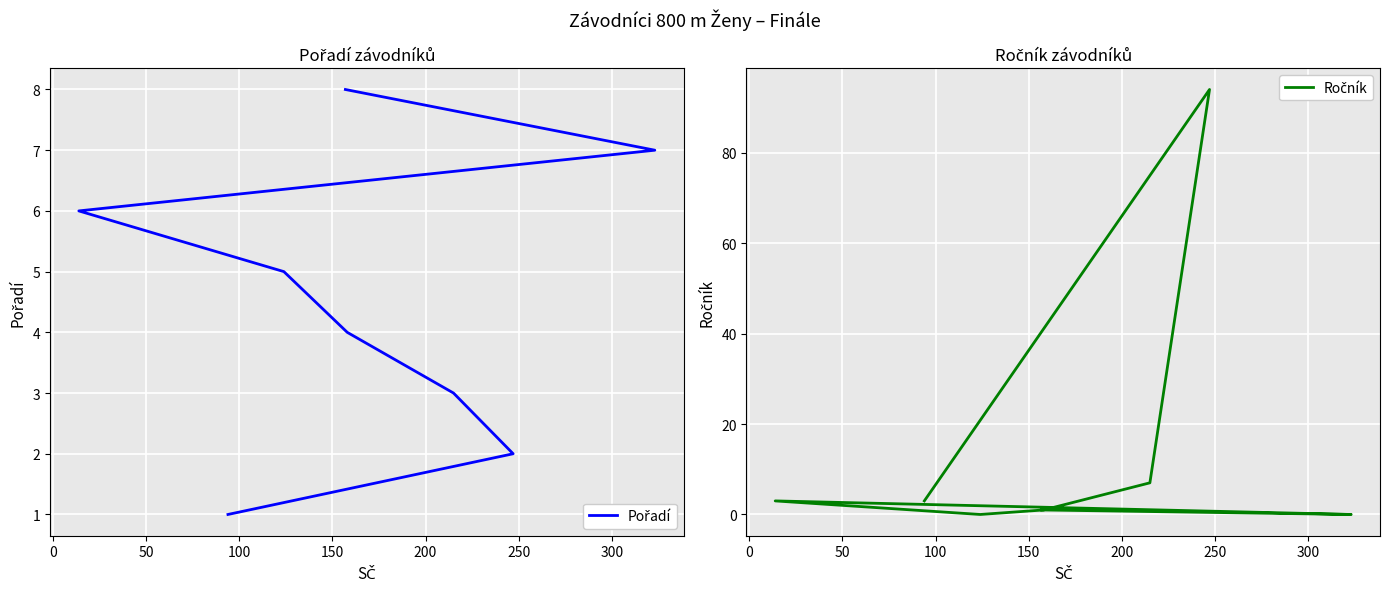

What is the sum of all Pořadí values?

36